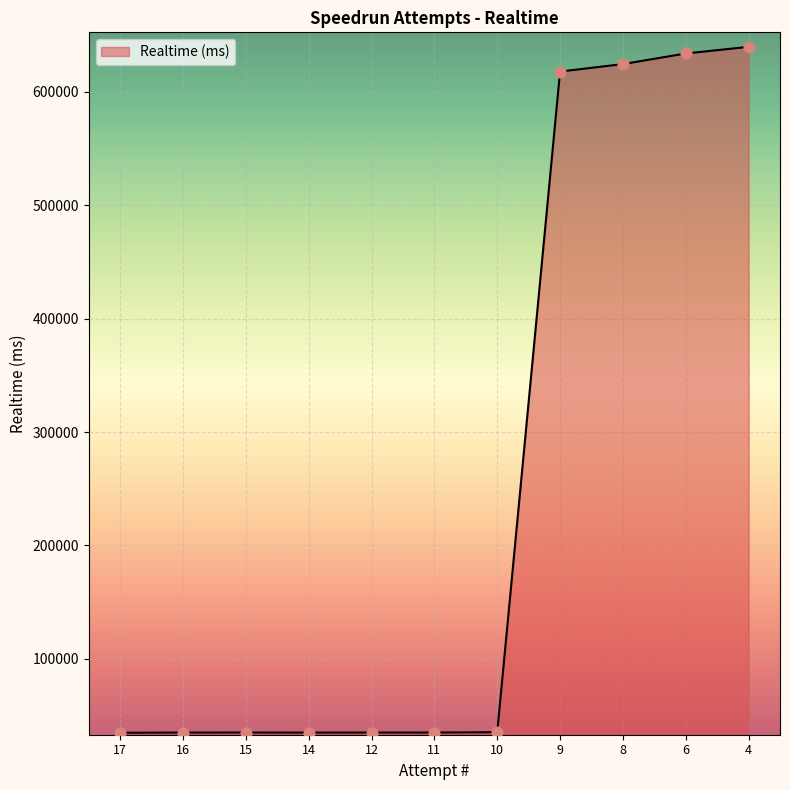

What is the ratio of the value at 8 to the value at 16?

17.8